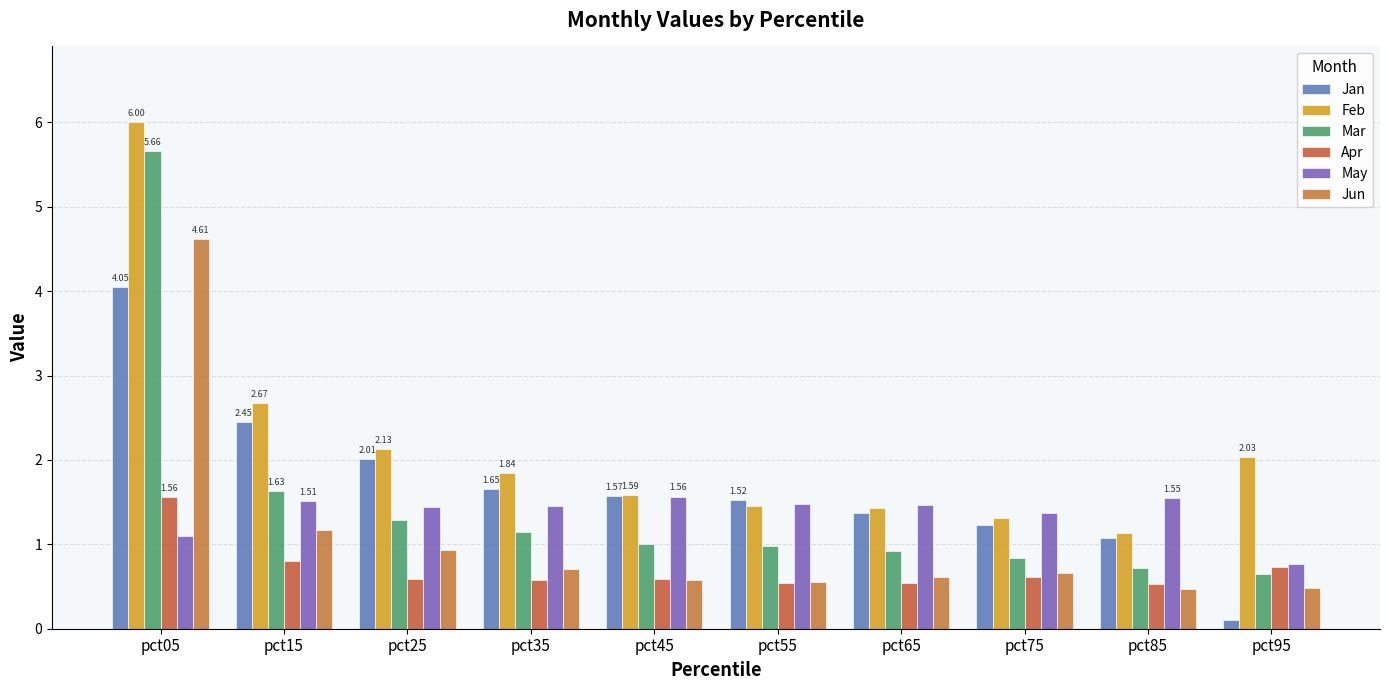

Which has a higher value, pct35 or pct15?

pct15